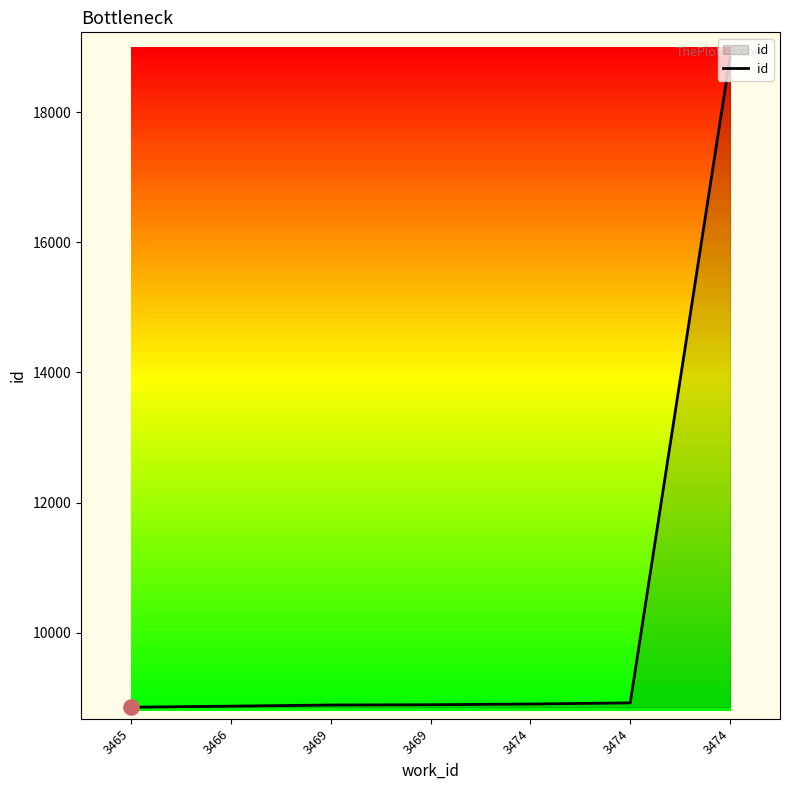

Approximately how many times larger is the value at 3474 compared to 3474?

2.1